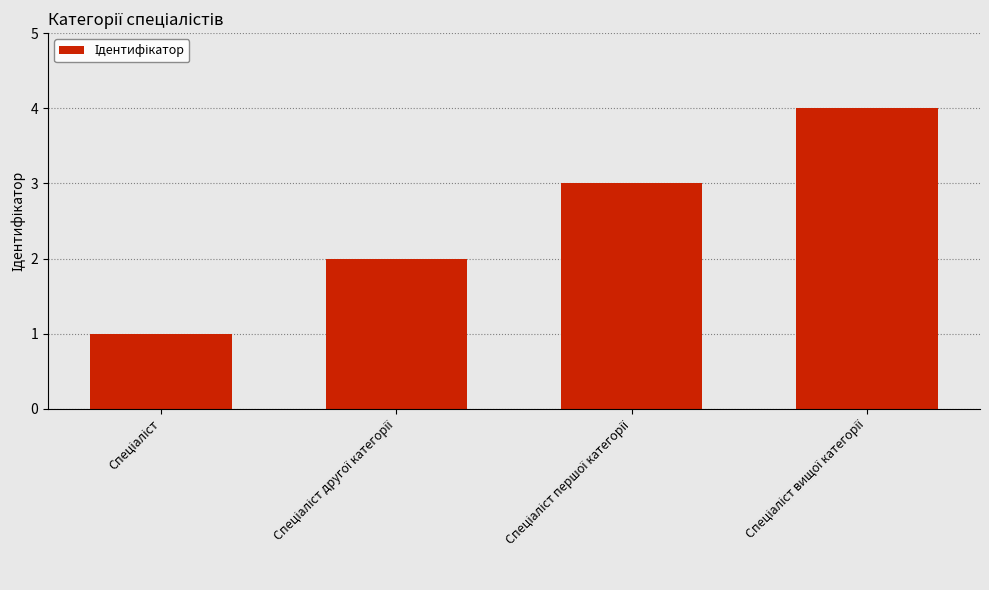

What is the maximum value shown in the chart?

4